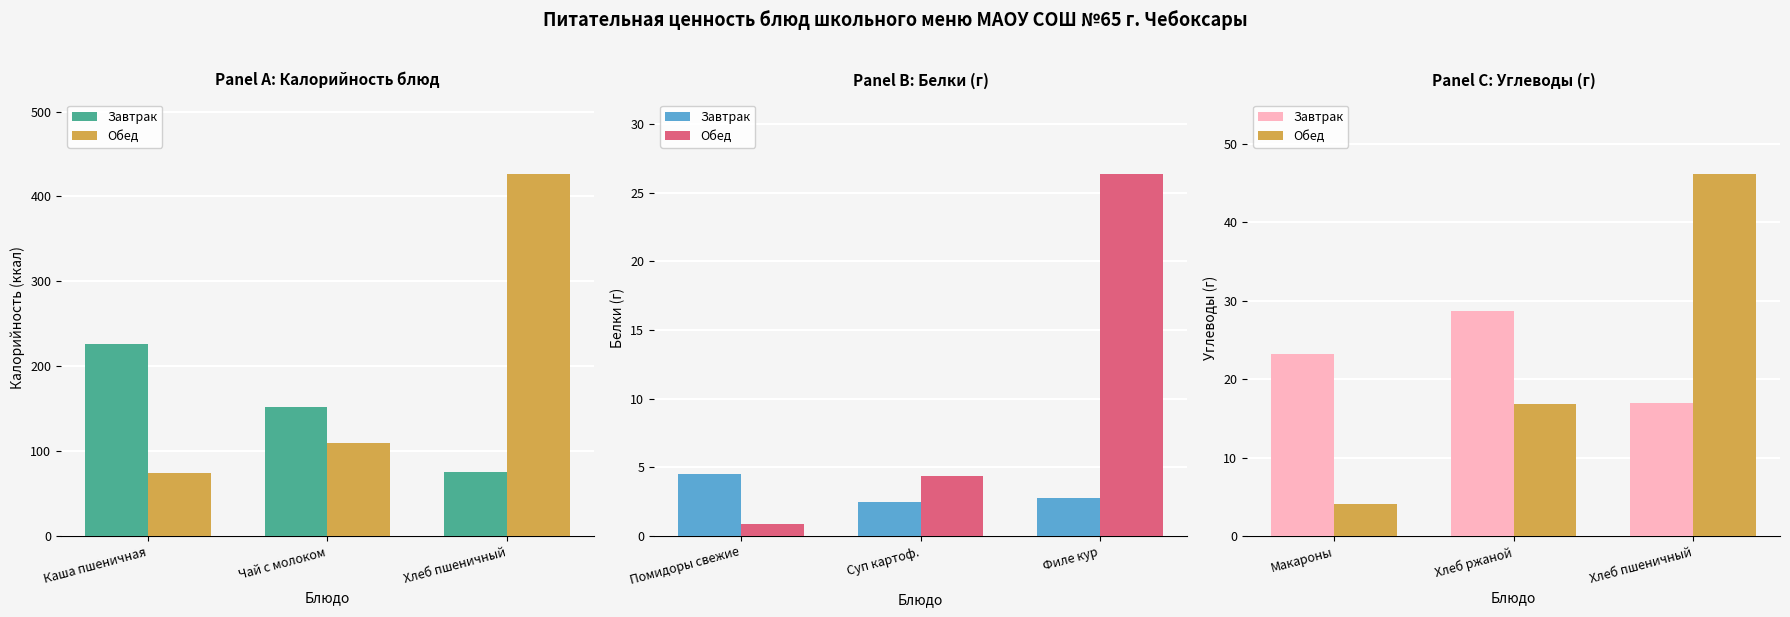

What is the label of the 2nd bar from the right?

Хлеб ржаной